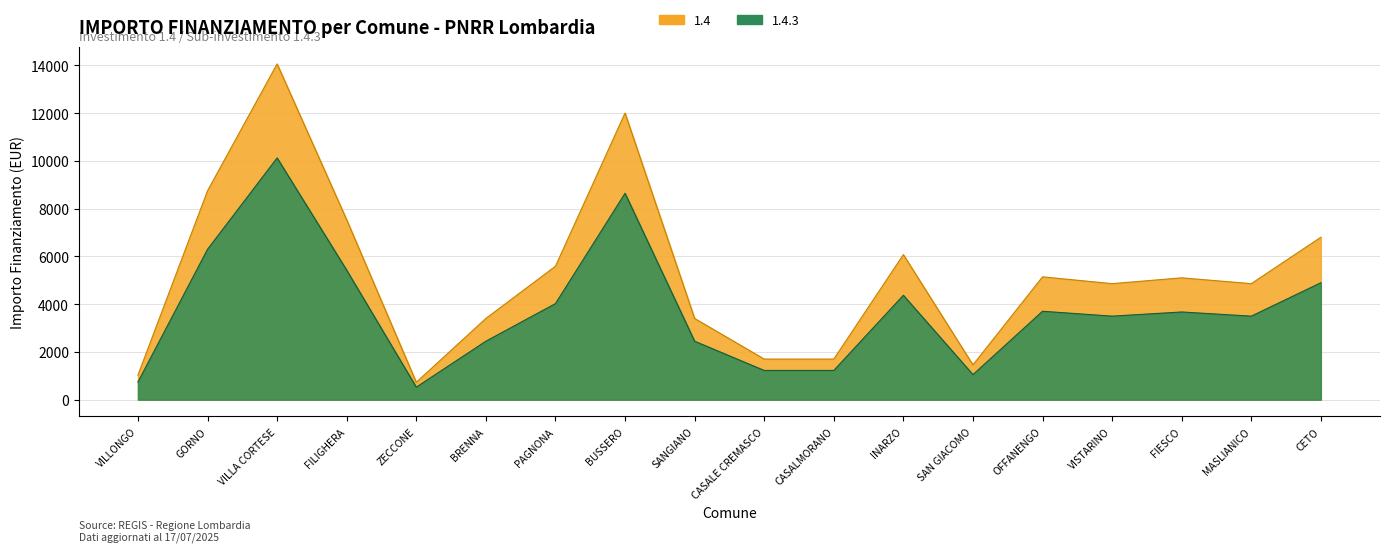

Rank the series by their maximum value, from lowest to highest.

1.4.3, 1.4